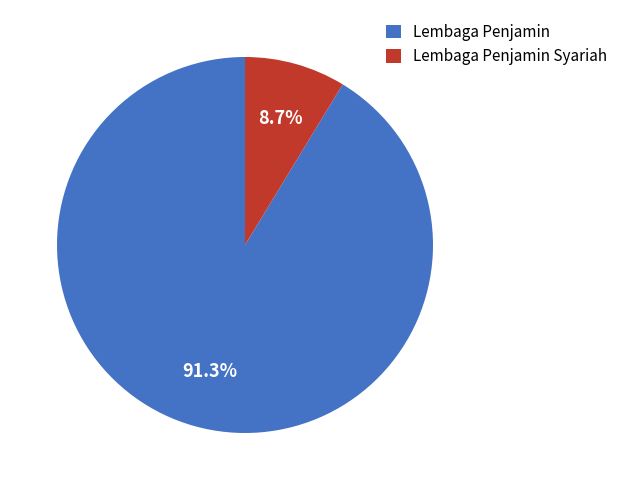

How many segments does this pie chart have?

2